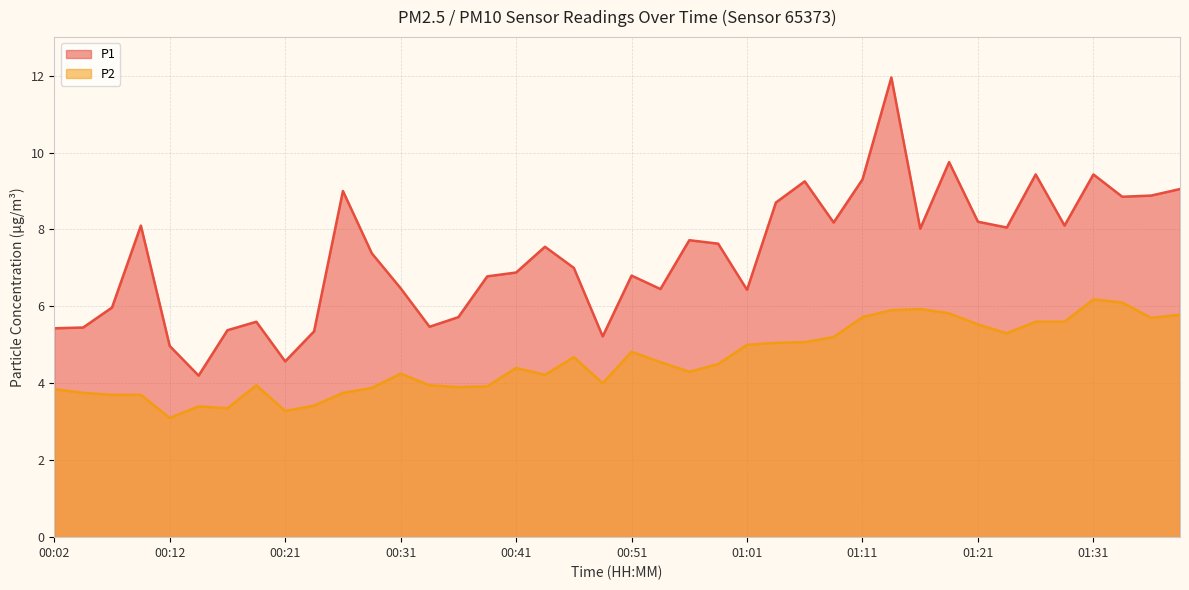

What is the label of the 23rd point from the right?

00:44